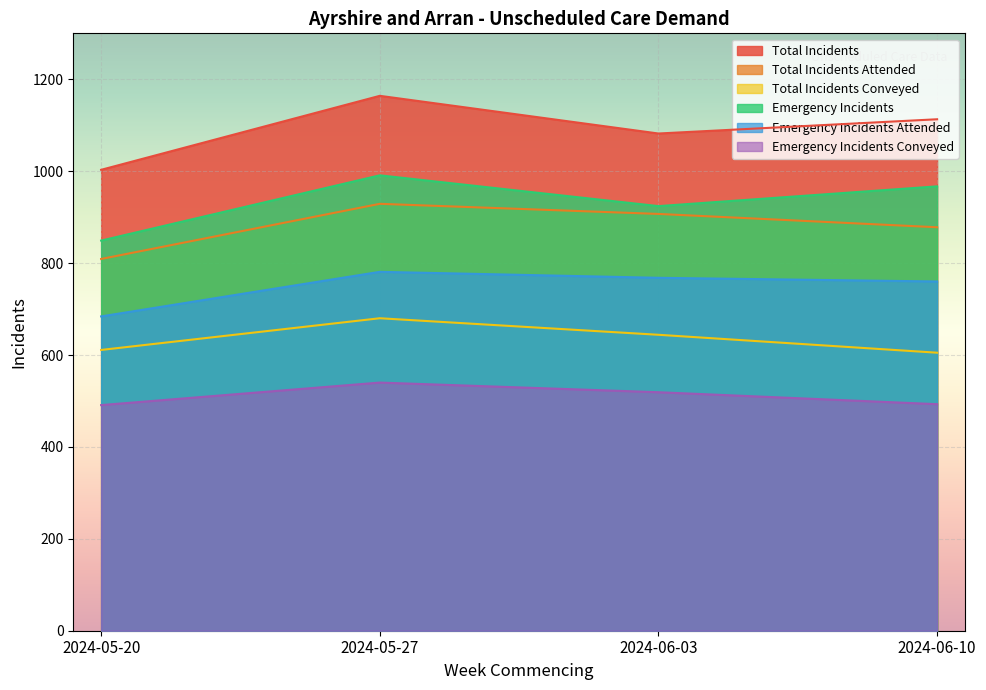

Where is Emergency Incidents nearest to the value 920?

2024-06-03